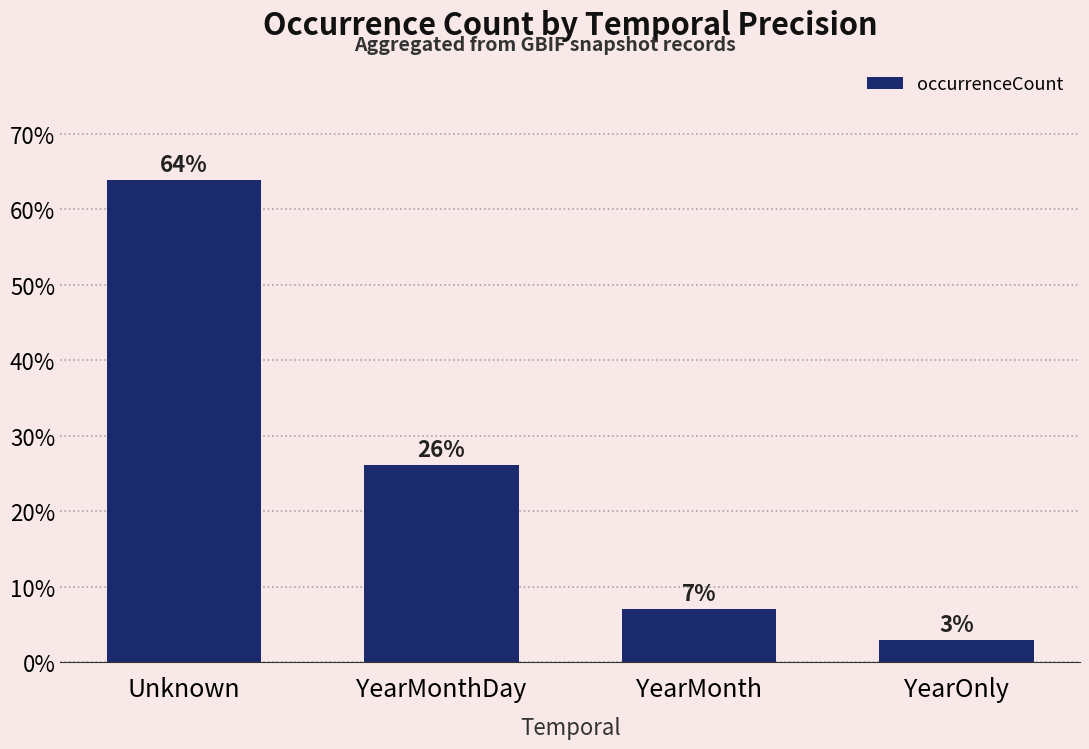

Which category has the lowest value across all series?

YearOnly